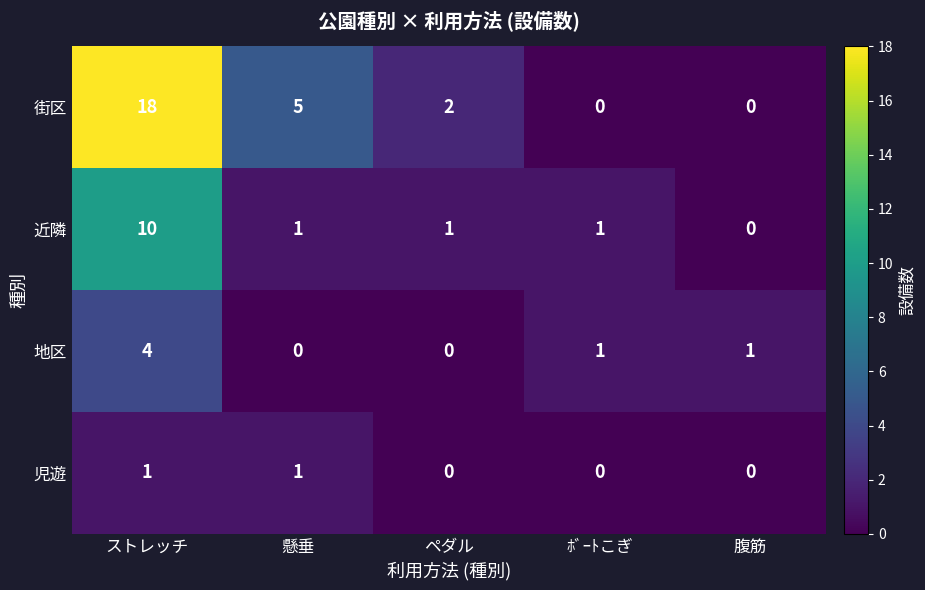

What is the sum of all 地区 values?

6